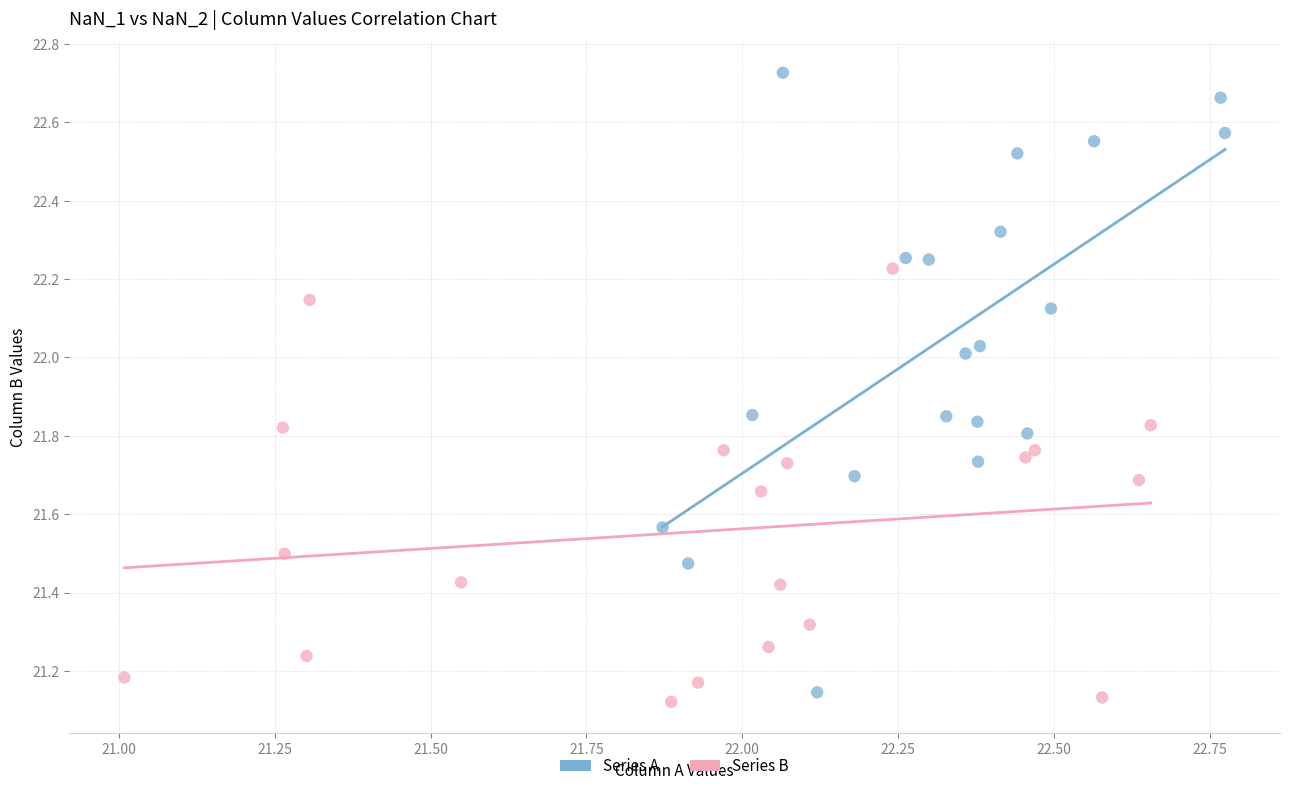

Which series contains the highest Y value?

Series A